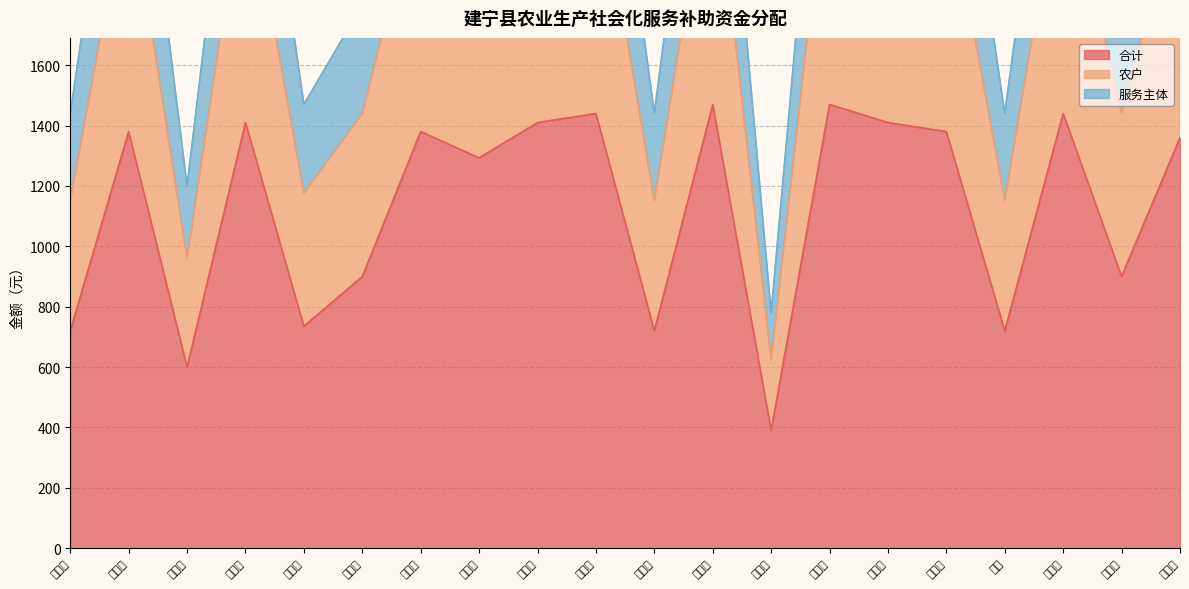

True or false: 合计 and 服务主体 cross at least once.

False